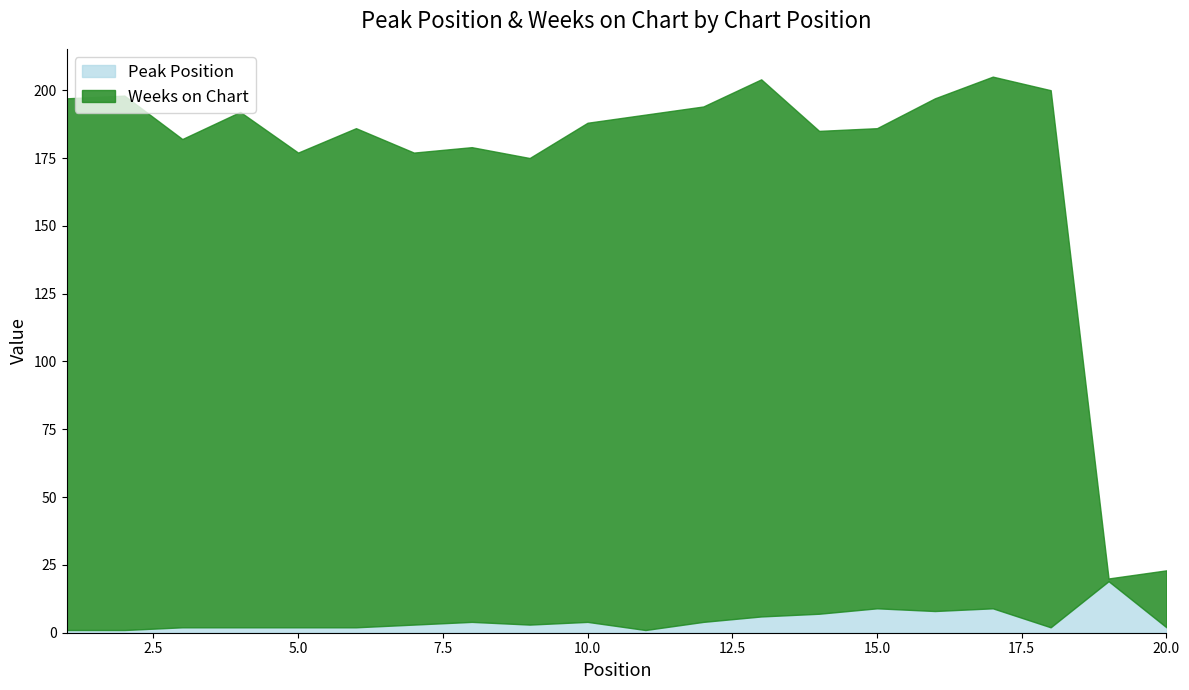

Where is Peak Position nearest to the value 10?

15